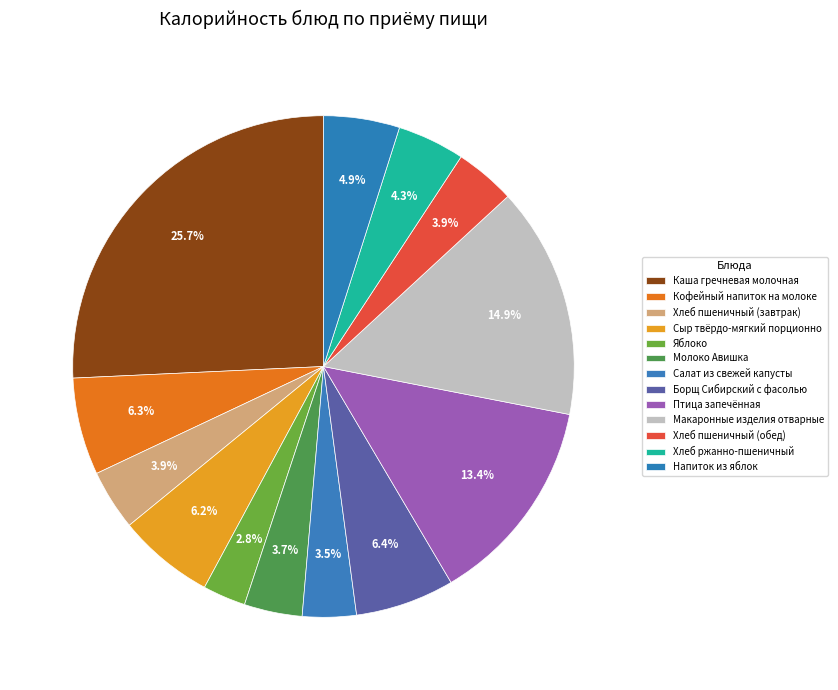

To the nearest percent, what is the difference between the largest and smallest slice percentages?

23%